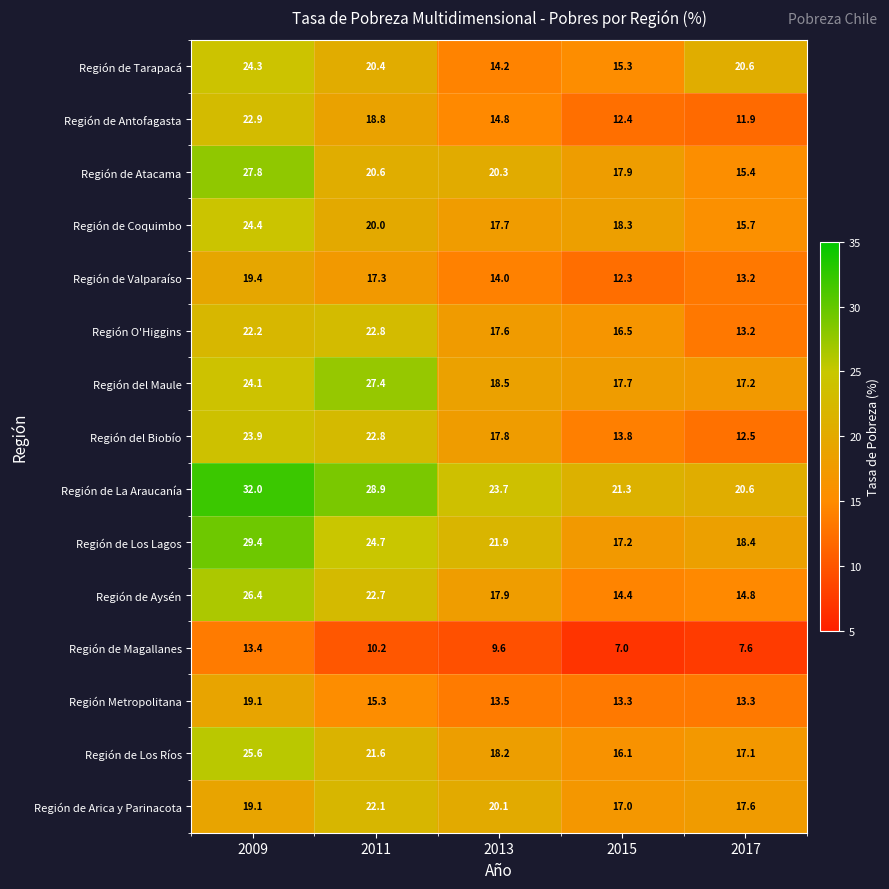

Read the Región de Atacama value at 2011.

20.6